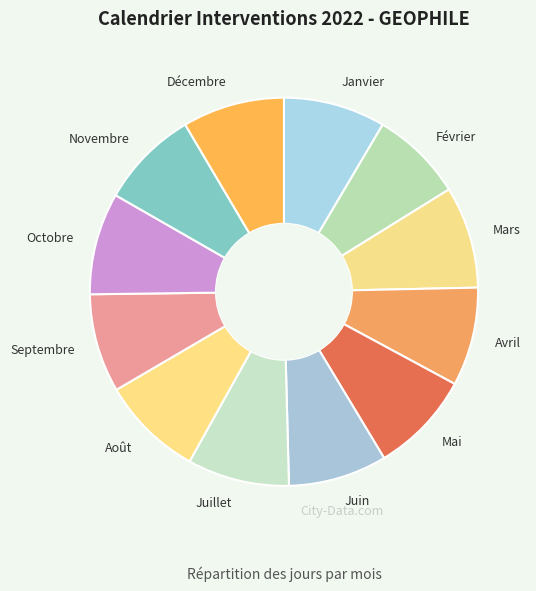

Is there any slice that represents more than half of the pie?

No